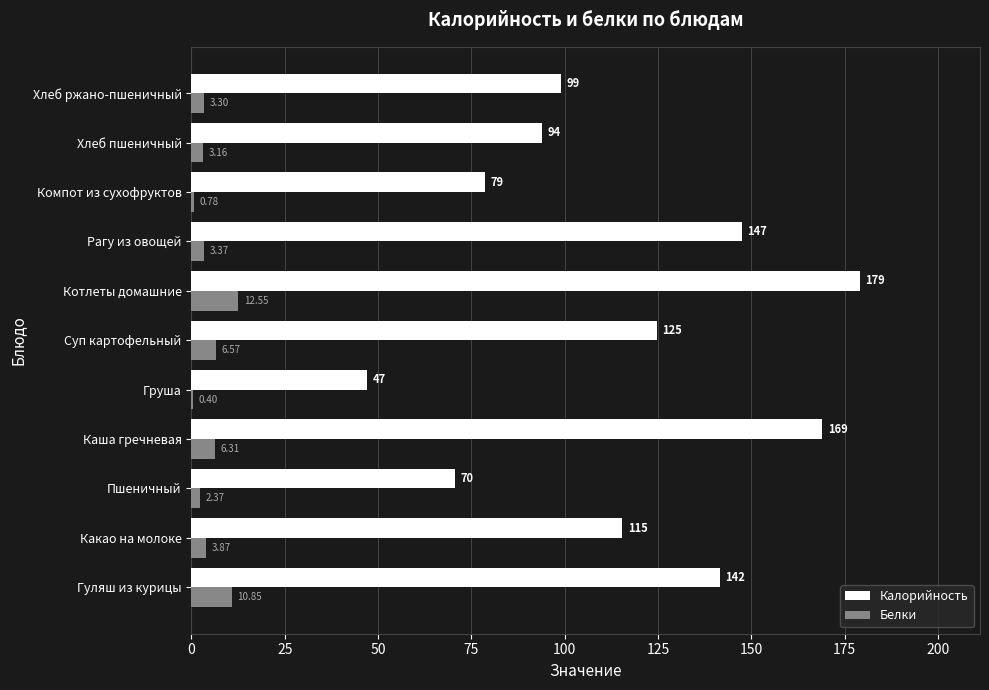

Between Груша and Хлеб ржано-пшеничный, which series saw the biggest shift?

Калорийность